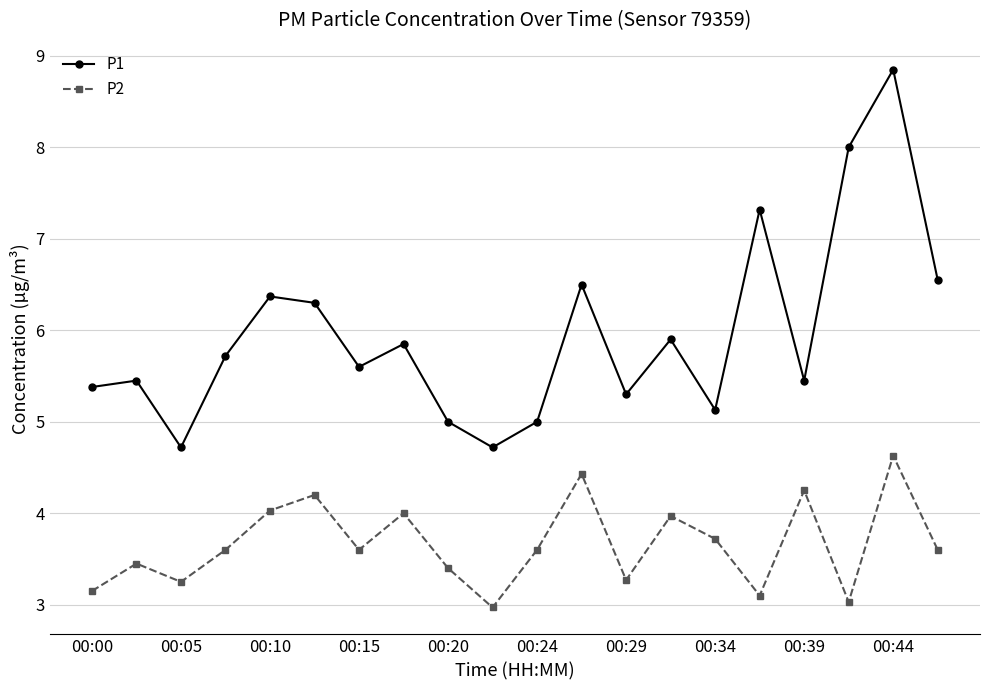

Which series has the largest total across all categories?

P1